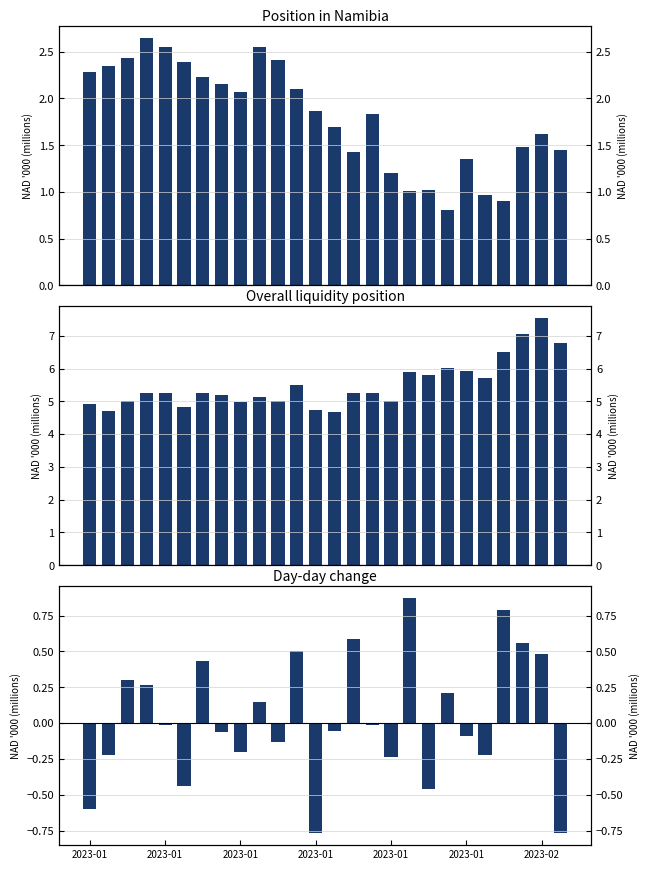

At how many categories does at least one series exceed 7?

2